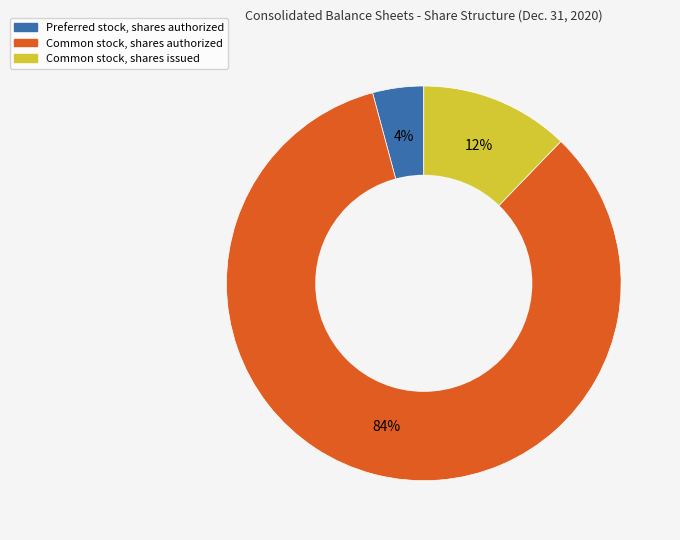

The Common stock, shares issued slice represents 12% of the pie. True or false?

True